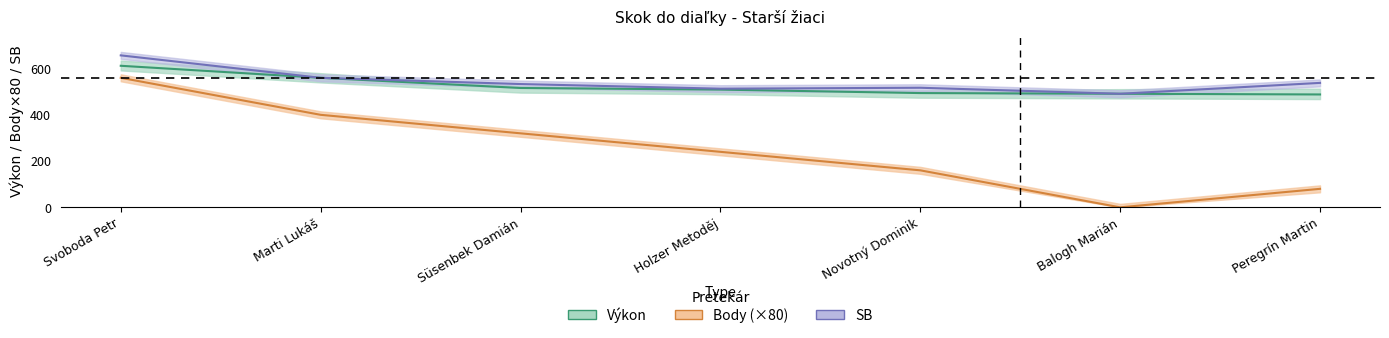

True or false: Výkon has more than 2 interior local peaks.

False